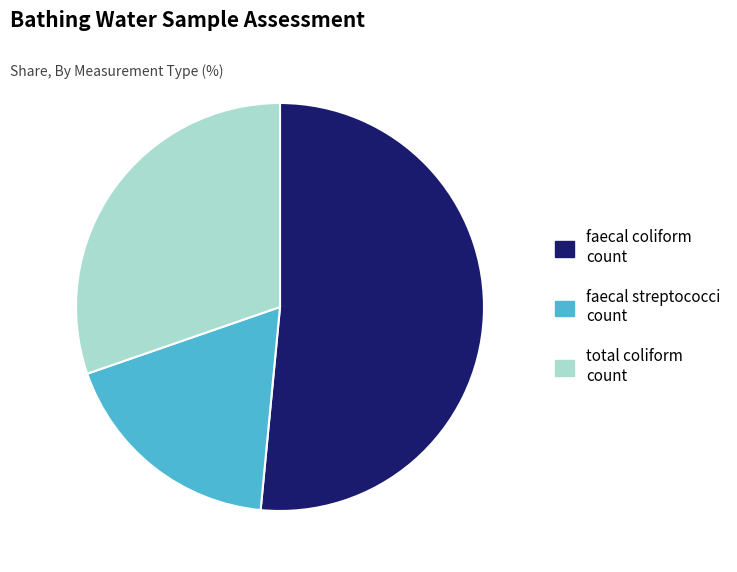

Do faecal streptococci count and faecal coliform count together represent more than half of the pie?

Yes